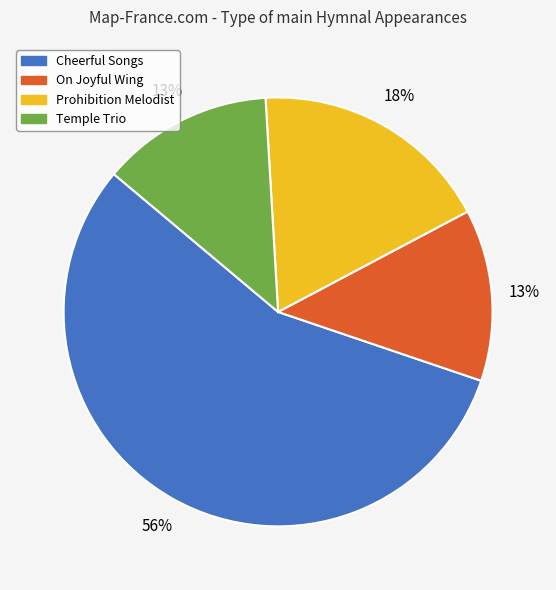

To the nearest percent, what portion does Prohibition Melodist represent?

18%